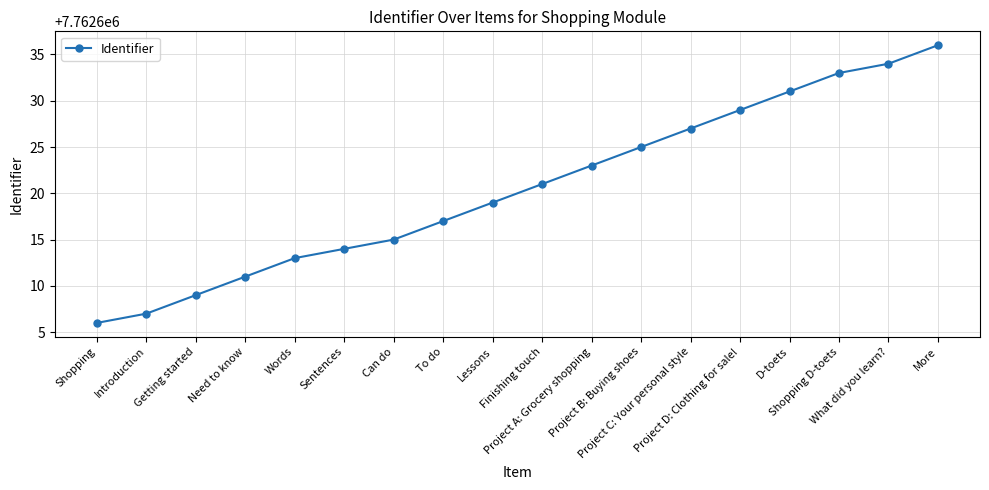

Which has a higher value, Project A: Grocery shopping or Project B: Buying shoes?

Project B: Buying shoes